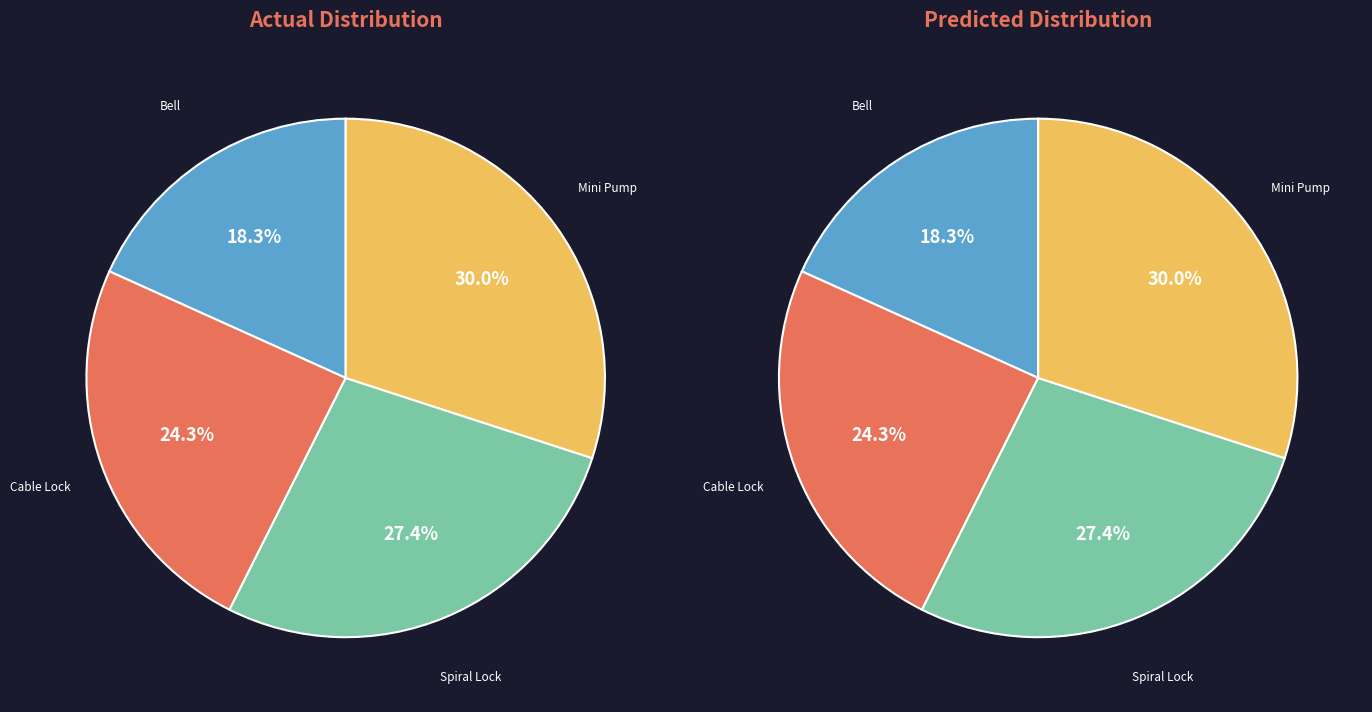

Is there any slice that represents more than half of the pie?

No